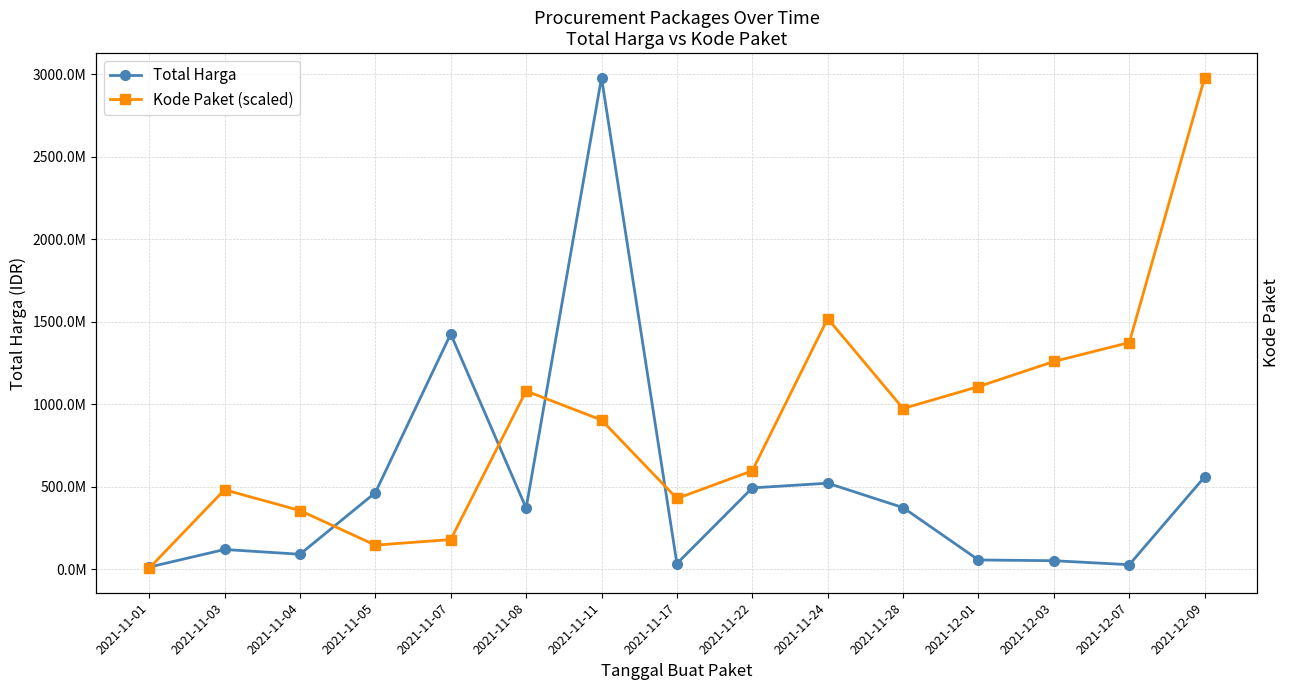

Between which two adjacent categories do Total Harga and Kode Paket (scaled) first intersect?

2021-11-01 and 2021-11-03